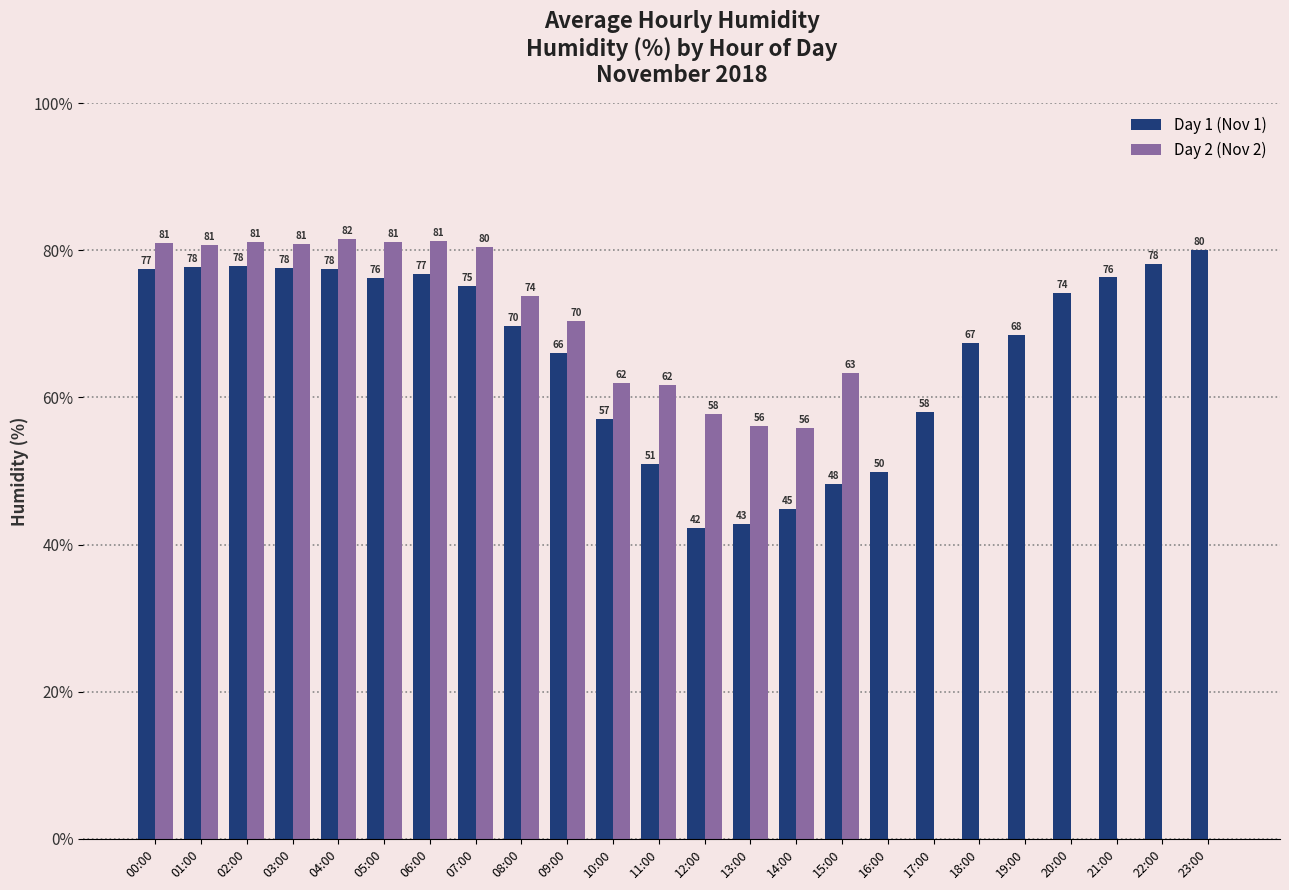

What is the difference between the Day 2 (Nov 2) values at 09:00 and 11:00?

8.7